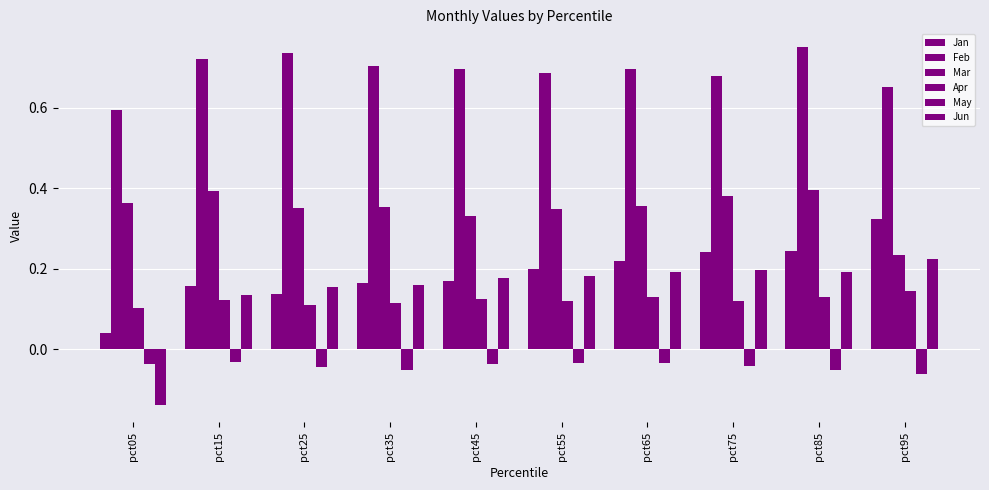

What is the value of the Apr bar at the 4th from the left?

0.1